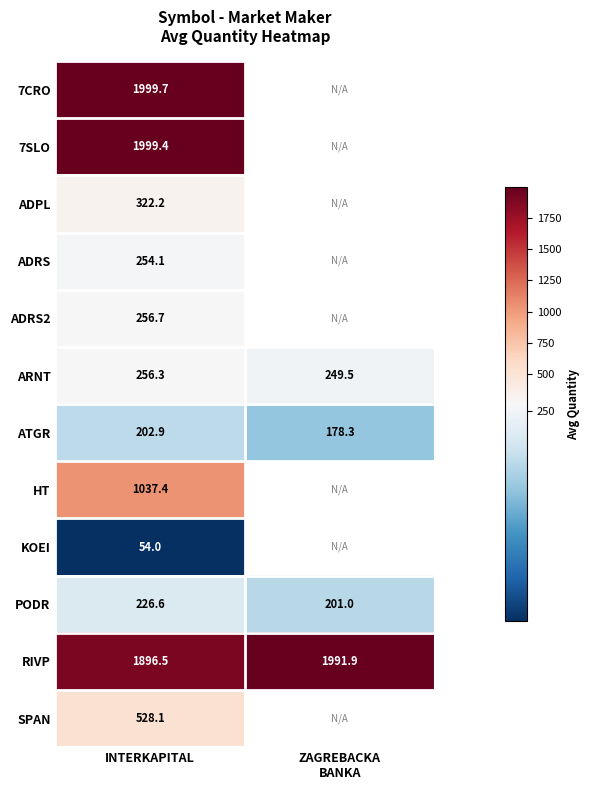

Is it true that ARNT equals 256.3 at INTERKAPITAL?

True